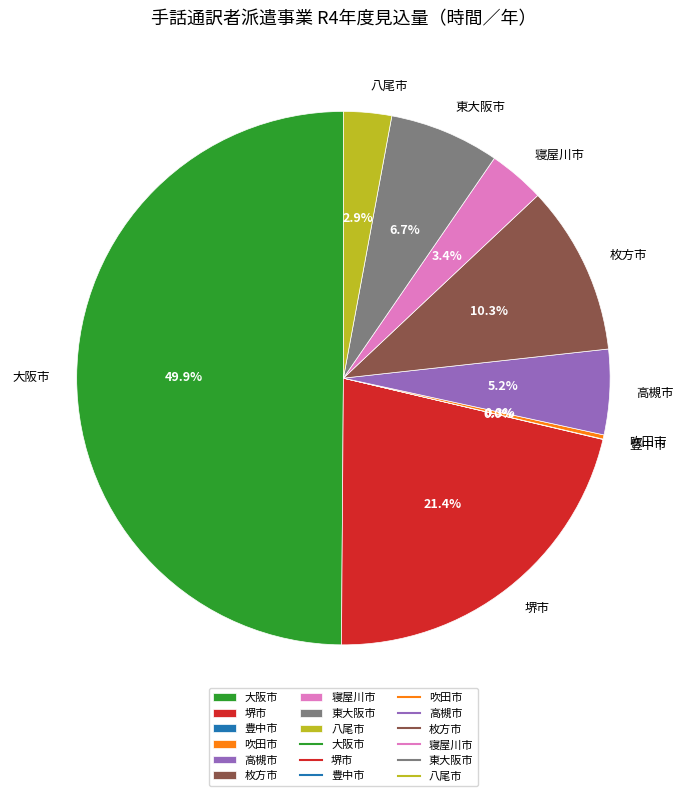

Which category has the biggest portion of the pie?

大阪市